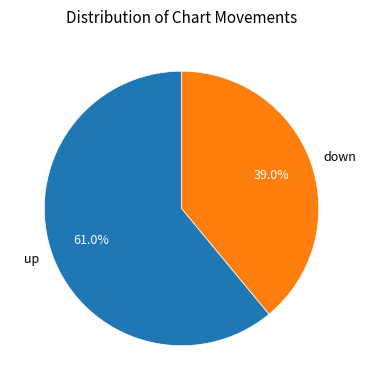

Is there a majority slice in this chart?

Yes